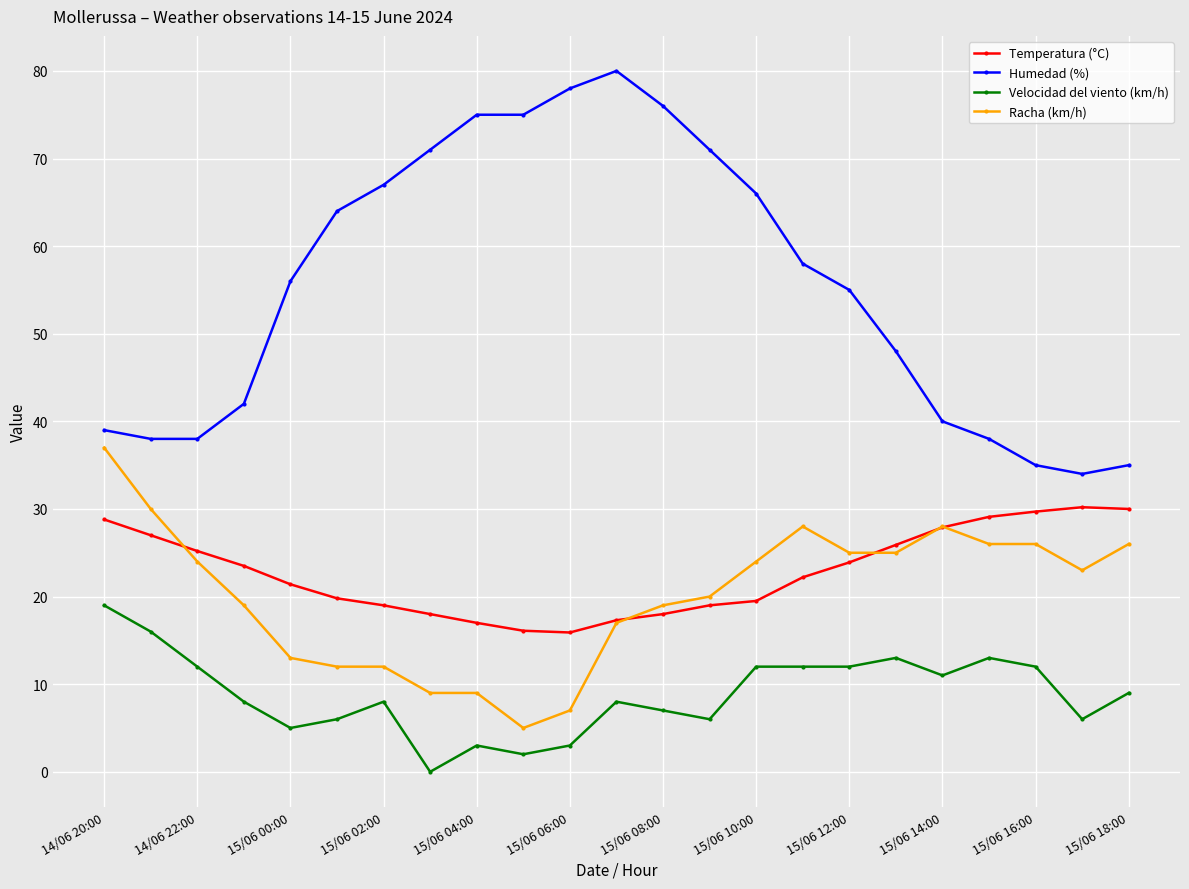

Rank the series by their maximum value, from highest to lowest.

Humedad (%), Racha (km/h), Temperatura (°C), Velocidad del viento (km/h)